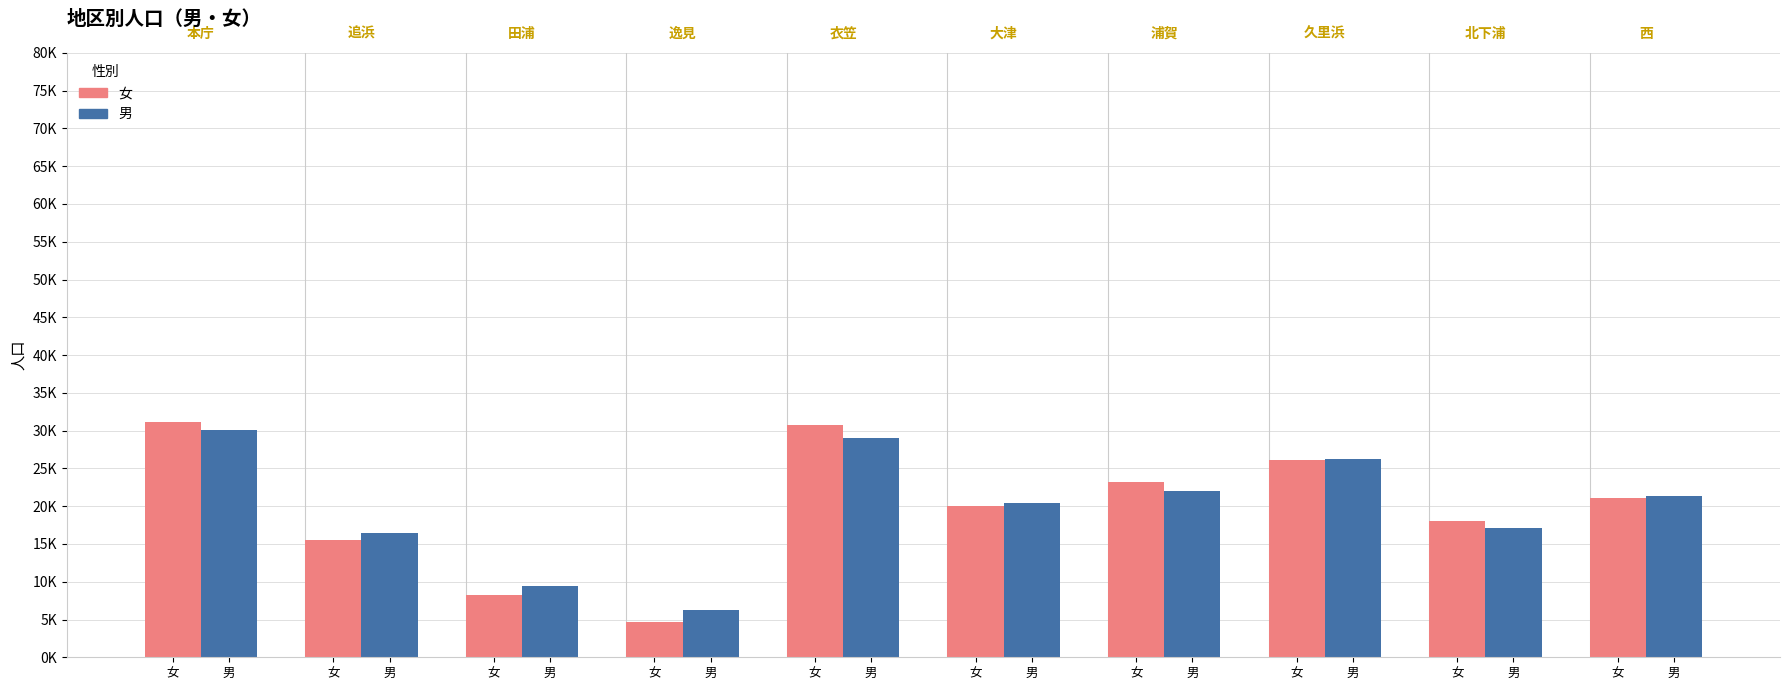

What is the total value across all series at 女?

61192